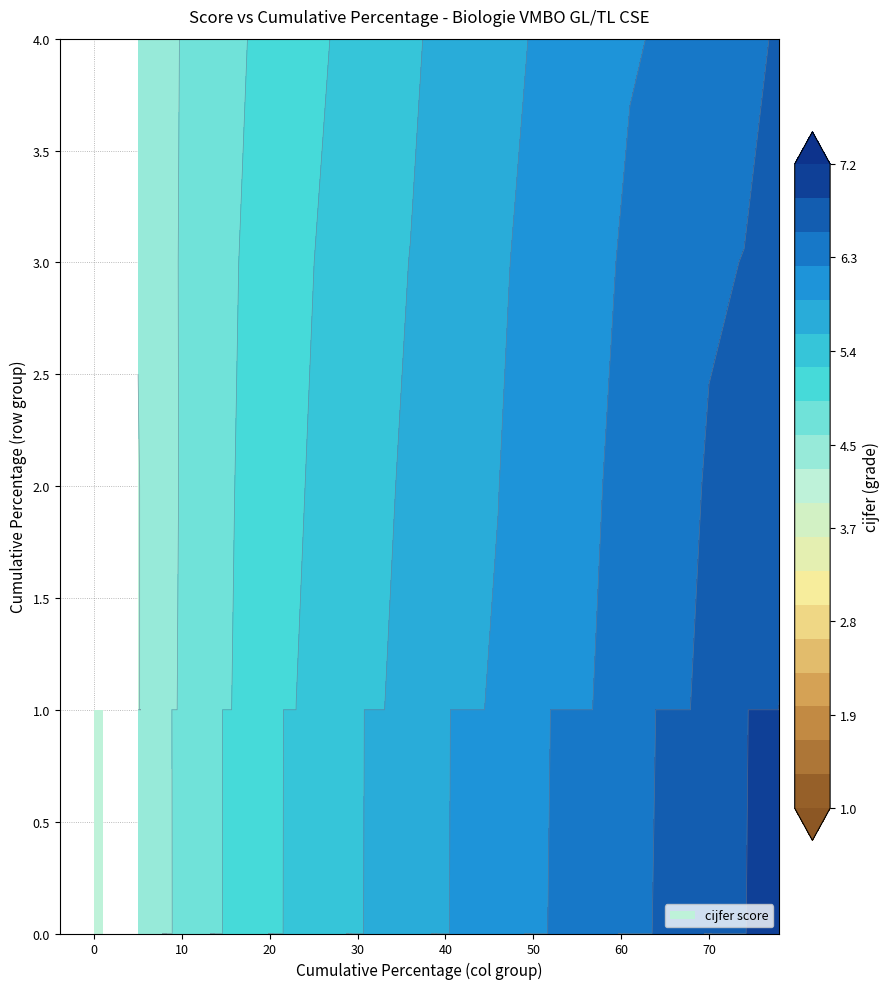

True or false: 1 has a value of 9.4 at 14.

False